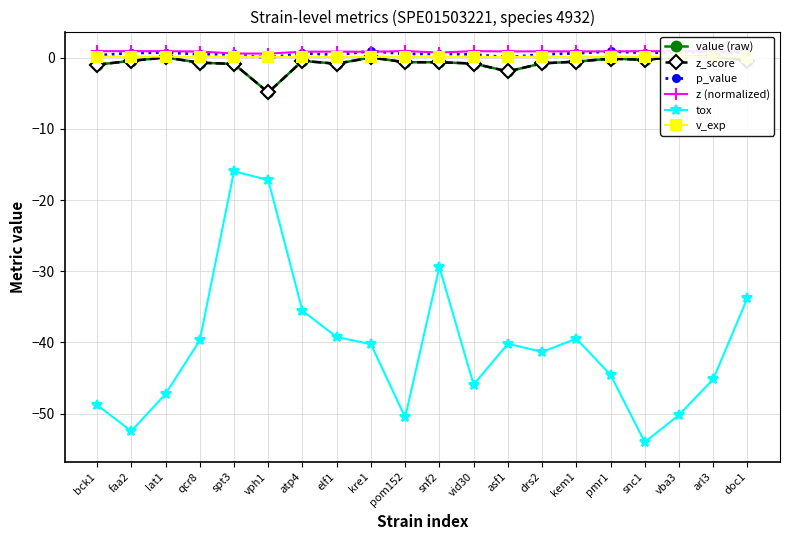

Reading right to left, transcribe all the data shown in this chart.

value (raw): -0.4	0.2	0.1	-0.3	-0.1	-0.6	-0.8	-1.9	-0.8	-0.6	-0.6	0.0	-0.9	-0.4	-4.9	-0.9	-0.7	0.0	-0.4	-1.0
z_score: -0.4	0.2	0.1	-0.3	-0.1	-0.6	-0.8	-1.9	-0.8	-0.6	-0.6	0.0	-0.9	-0.4	-4.9	-0.9	-0.7	0.0	-0.4	-1.0
p_value: 0.7	0.8	0.8	0.7	0.9	0.6	0.5	0.1	0.4	0.5	0.5	0.9	0.4	0.6	0.0	0.4	0.5	0.7	0.7	0.3
z (normalized): 0.9	0.9	0.9	0.9	0.9	0.9	0.9	0.9	0.9	0.7	0.9	0.8	0.9	0.8	0.6	0.6	0.9	0.9	0.9	0.9
tox: -33.7	-45.1	-50.2	-54.0	-44.6	-39.5	-41.3	-40.2	-45.9	-29.4	-50.5	-40.2	-39.2	-35.5	-17.2	-16.0	-39.7	-47.2	-52.5	-48.8
v_exp: 0.1	0.1	0.1	0.1	0.1	0.1	0.1	0.1	0.1	0.1	0.1	0.1	0.1	0.1	0.1	0.1	0.1	0.1	0.1	0.1